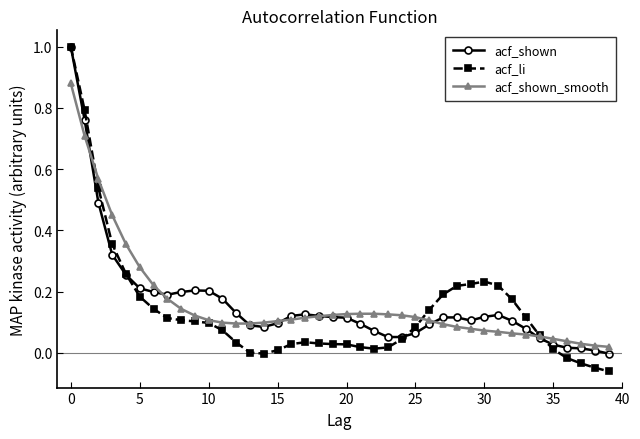

True or false: acf_shown_smooth and acf_shown cross at least once.

True